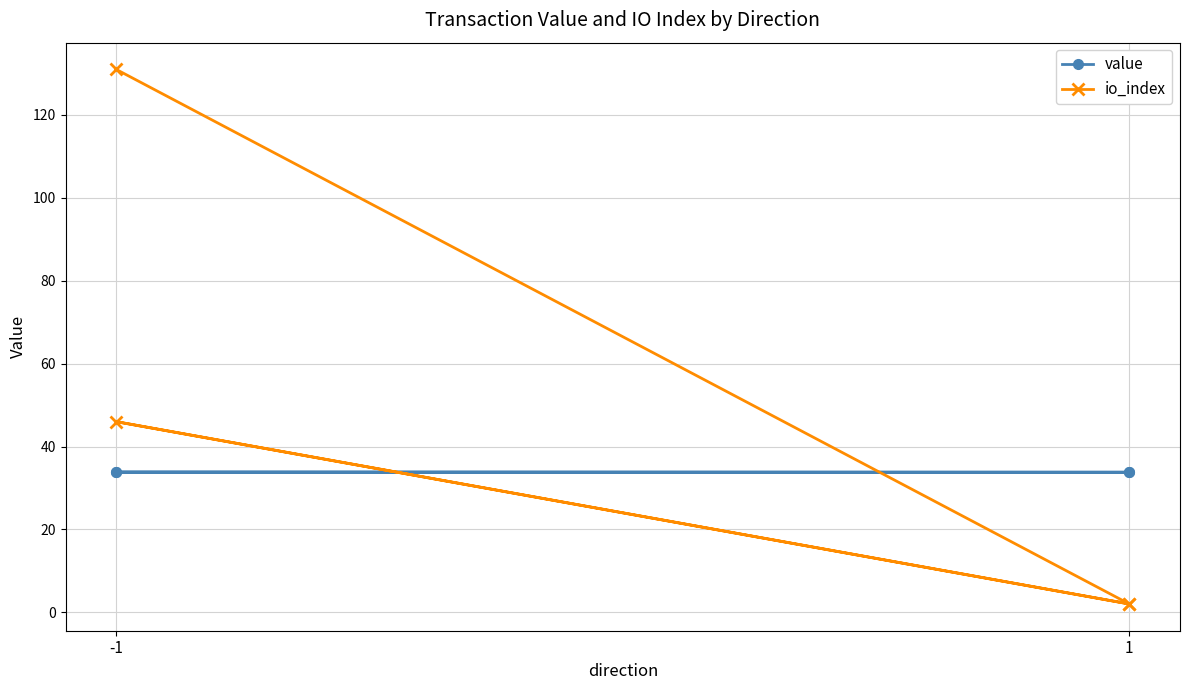

At which category is the sum across all series the highest?

-1